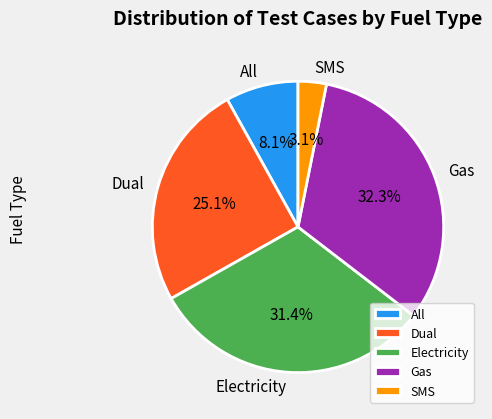

What is the total percentage of Electricity and Gas?

63.7%